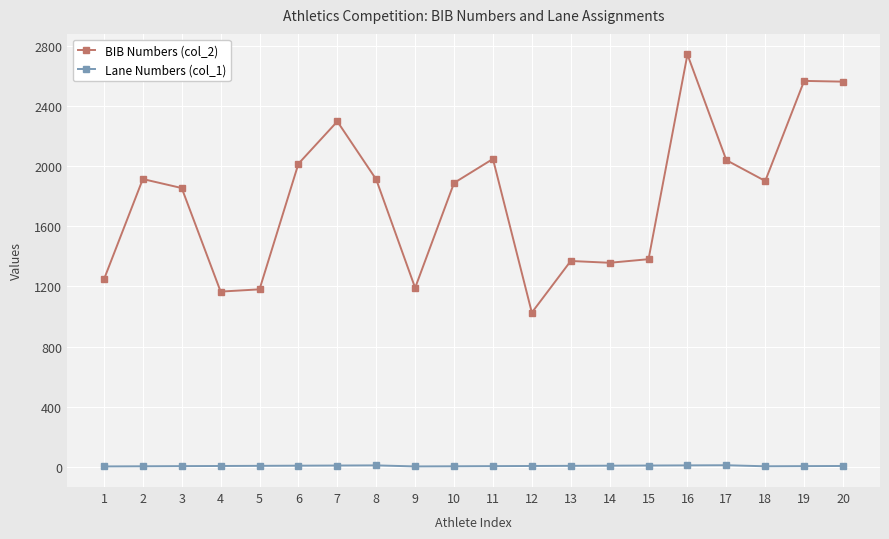

How many series are shown in this chart?

2